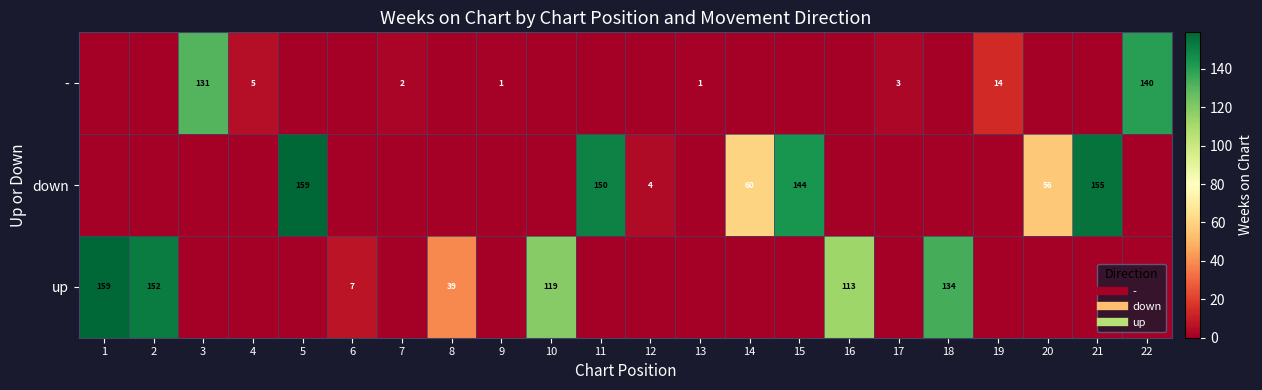

How many values in down are above zero?

7